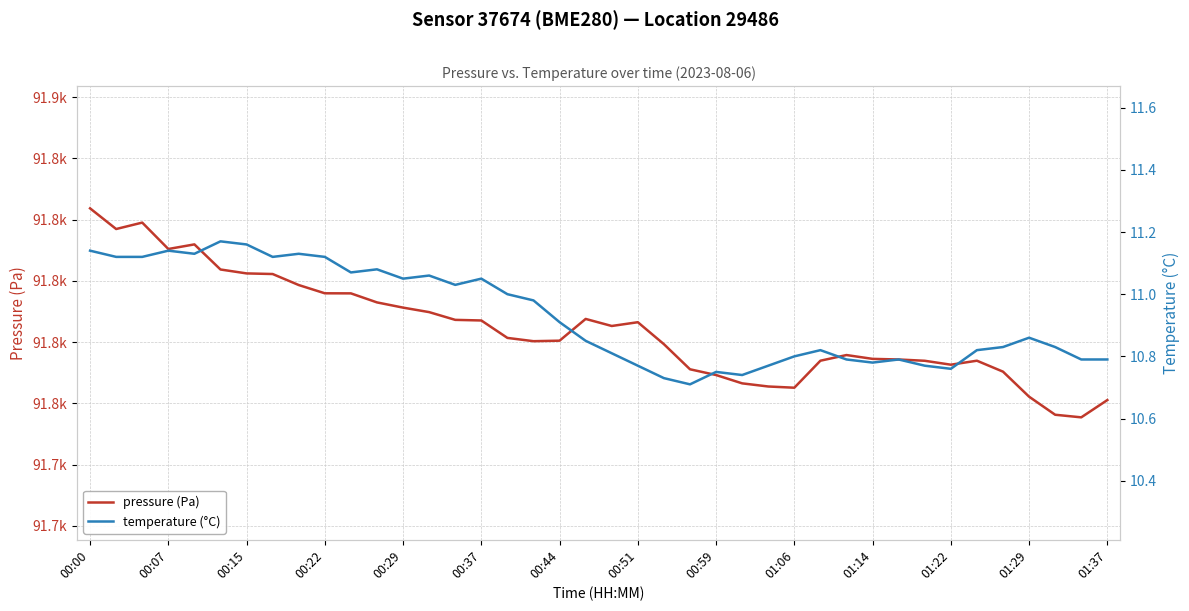

What is the smallest value displayed?

10.7